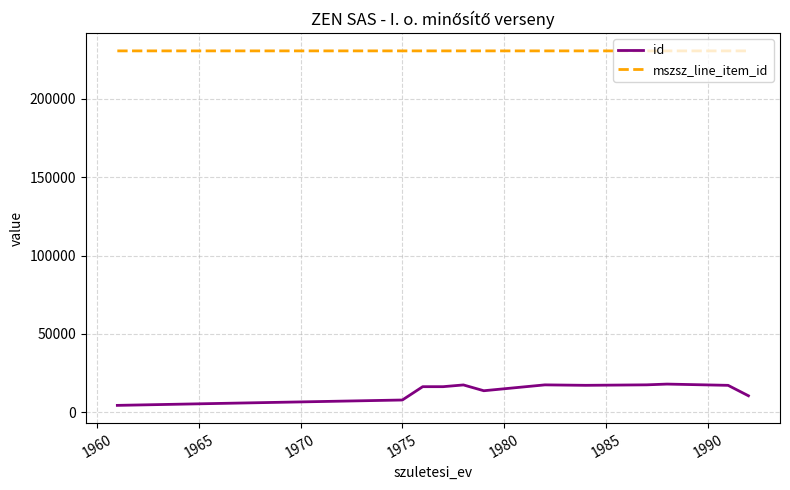

Is this an area chart (filled region under the line)?

No